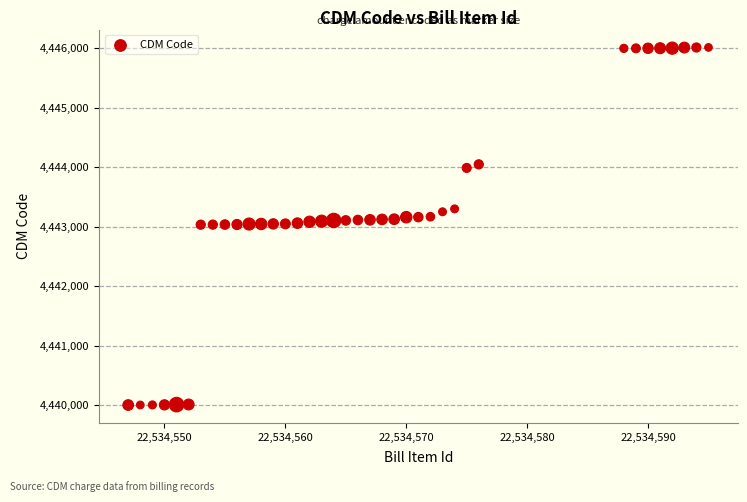

What is the range of Y values (max minus min)?

6016